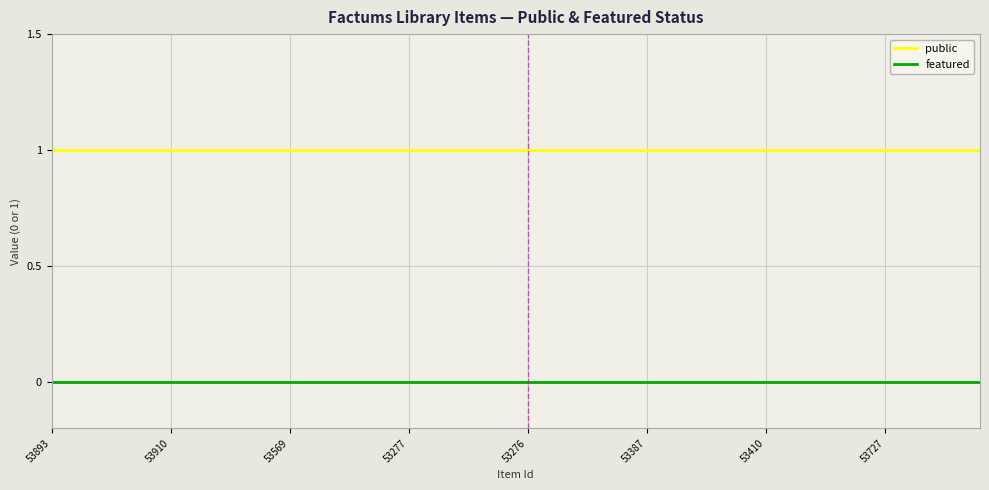

Which series has the largest total across all categories?

public